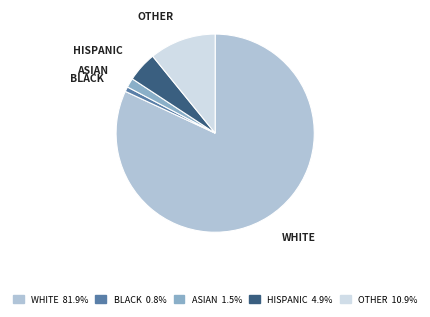

How many slices are in this pie chart?

5